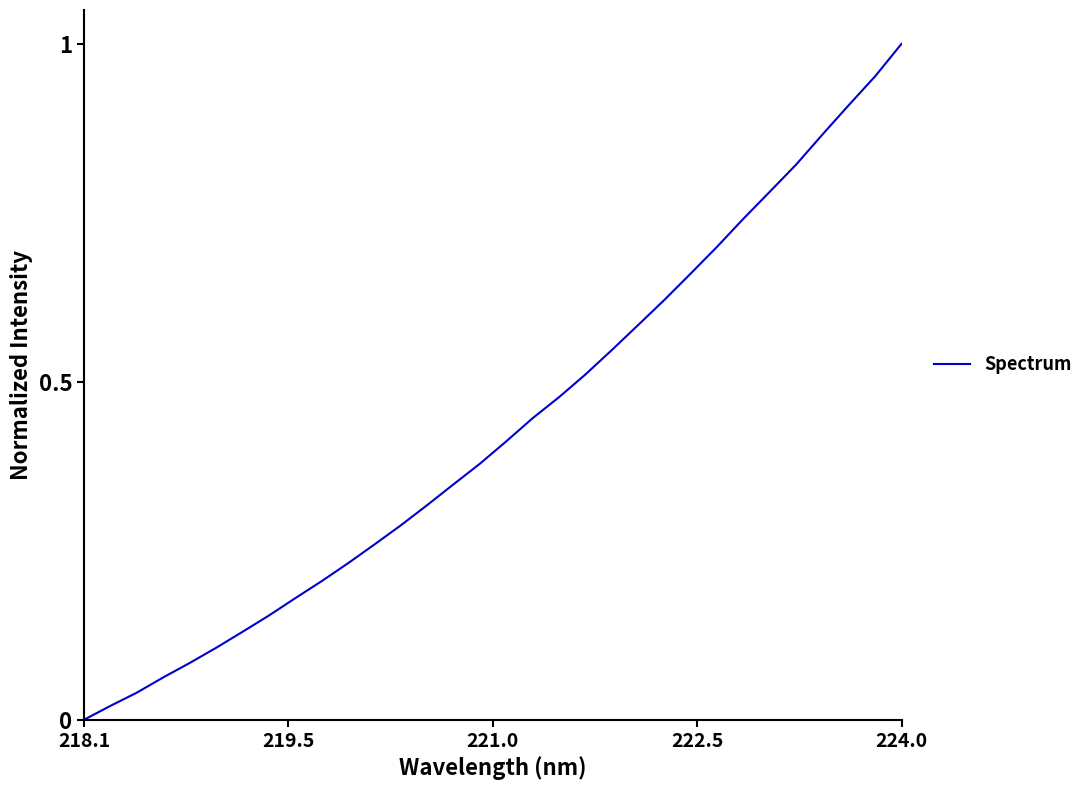

How many lines are shown in the chart?

1